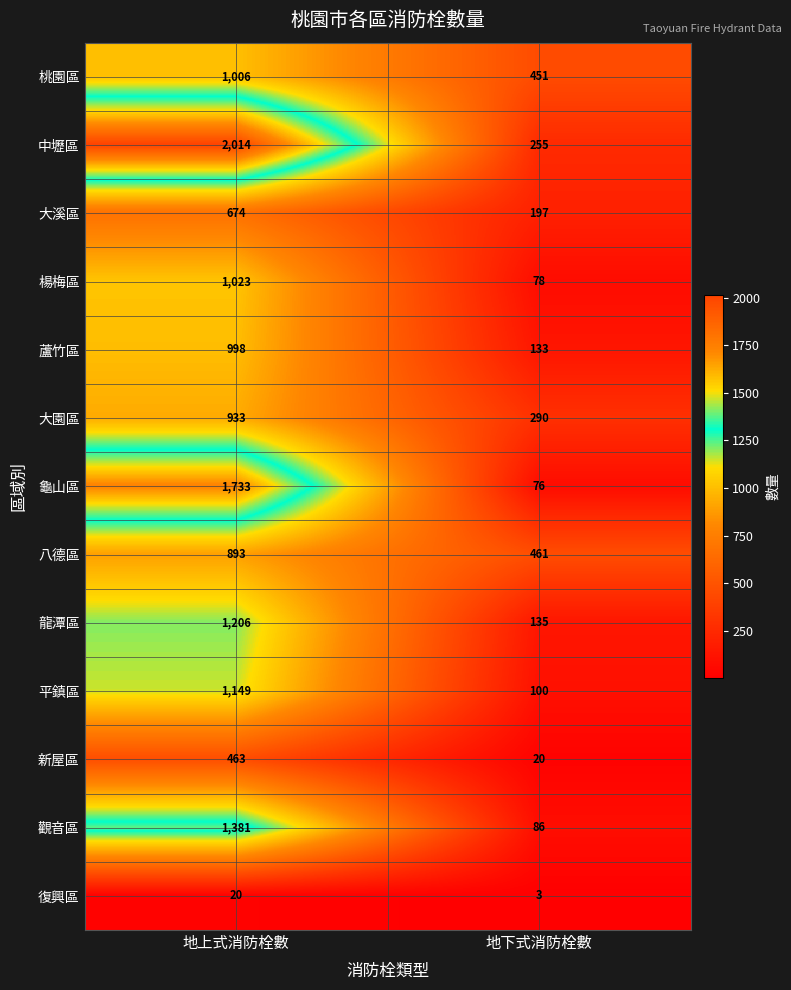

Is it true that 新屋區 equals 655 at 地上式消防栓數?

False